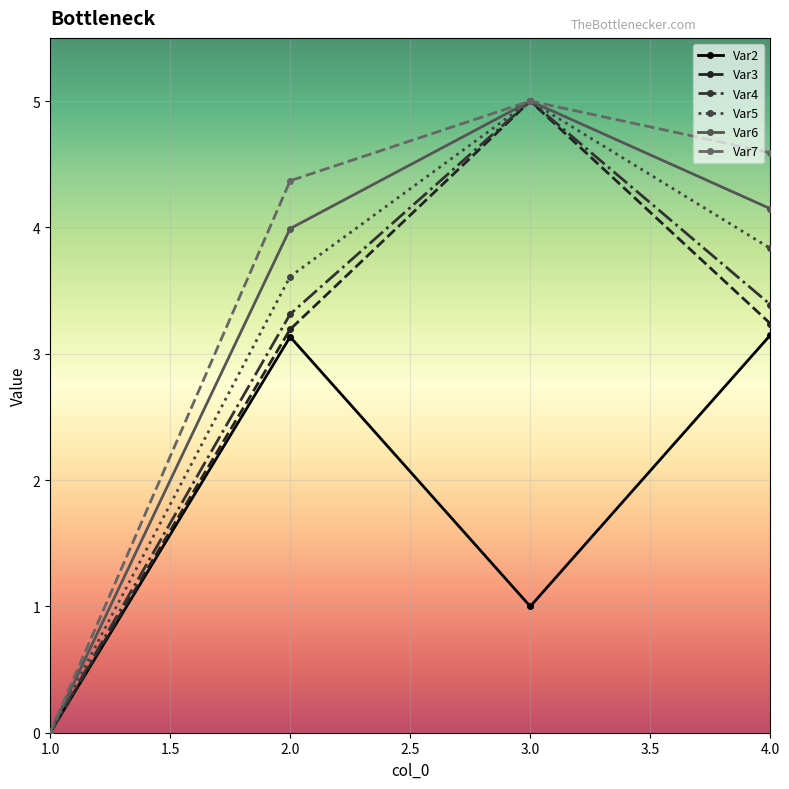

At which category is the sum across all series the highest?

3.0